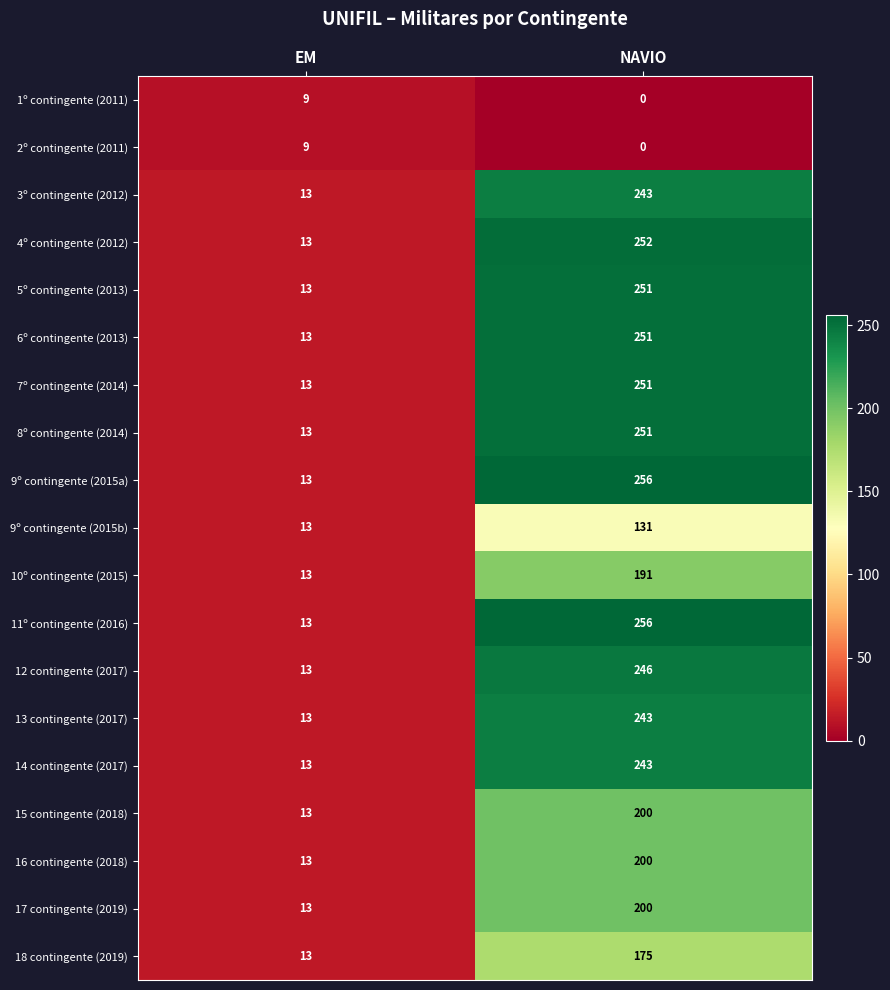

What is the approximate value of 3º contingente (2012) at NAVIO, to the nearest 5?

245